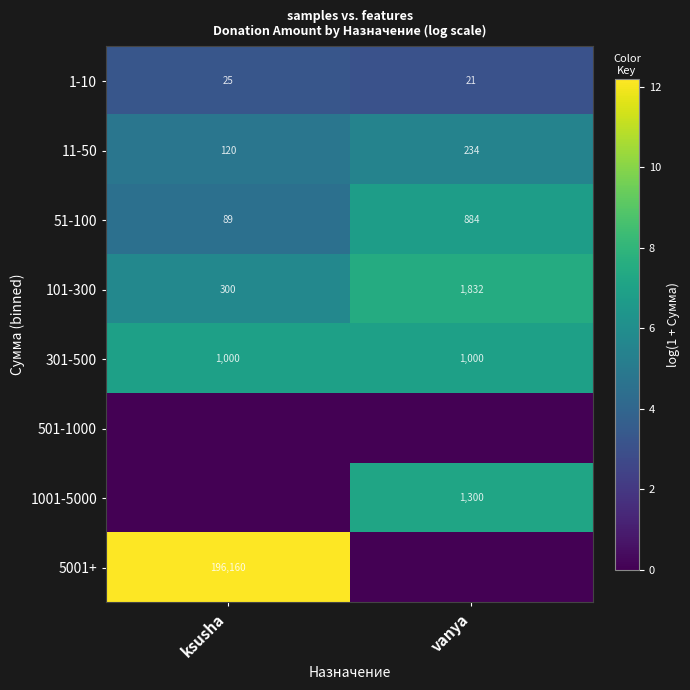

Where is 101-300 nearest to the value 1066?

ksusha